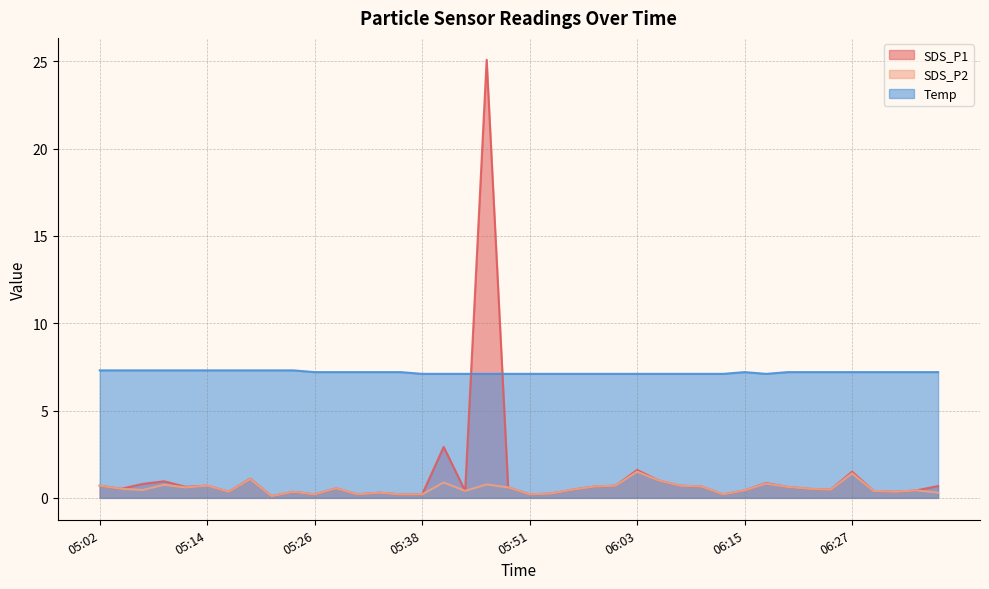

Count the number of categories in the chart.

40